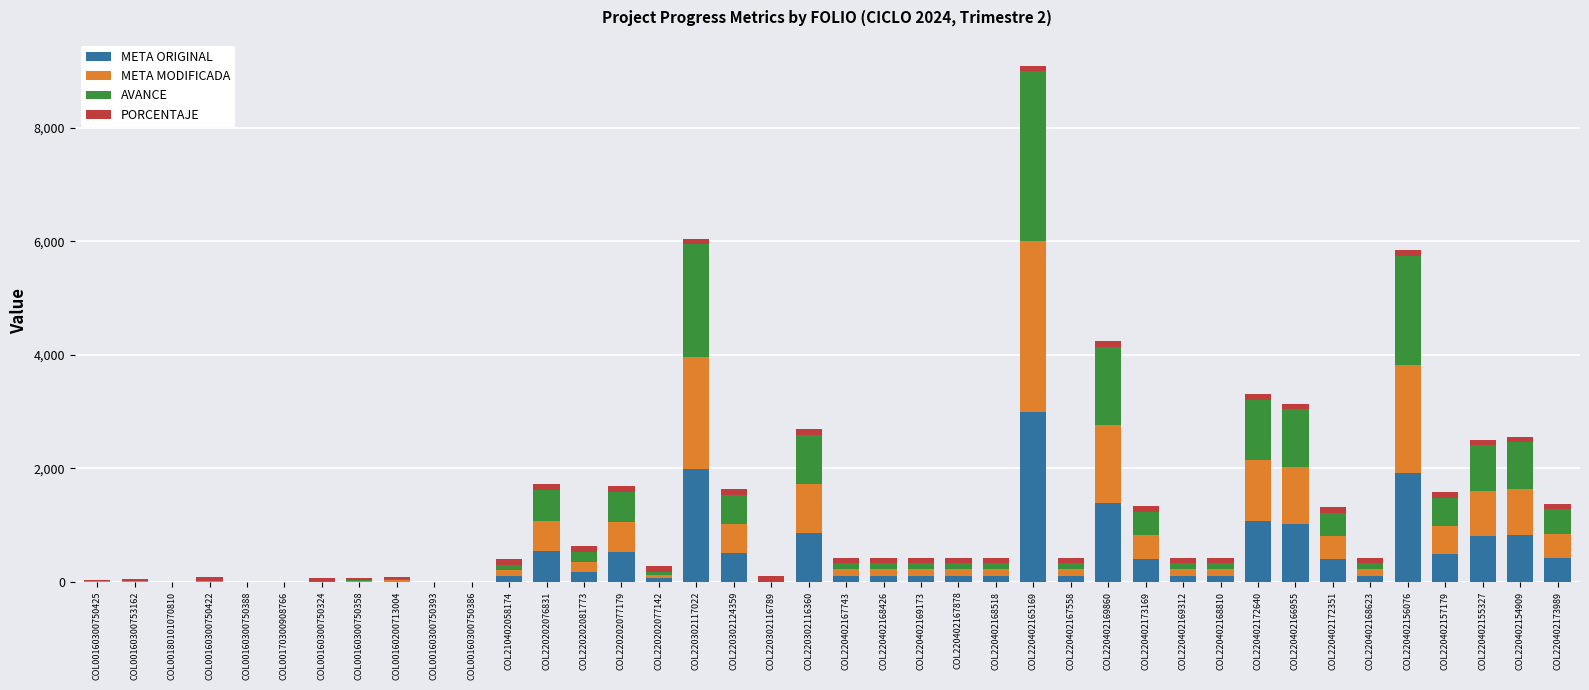

What are all the series names shown in the legend?

META ORIGINAL, META MODIFICADA, AVANCE, PORCENTAJE